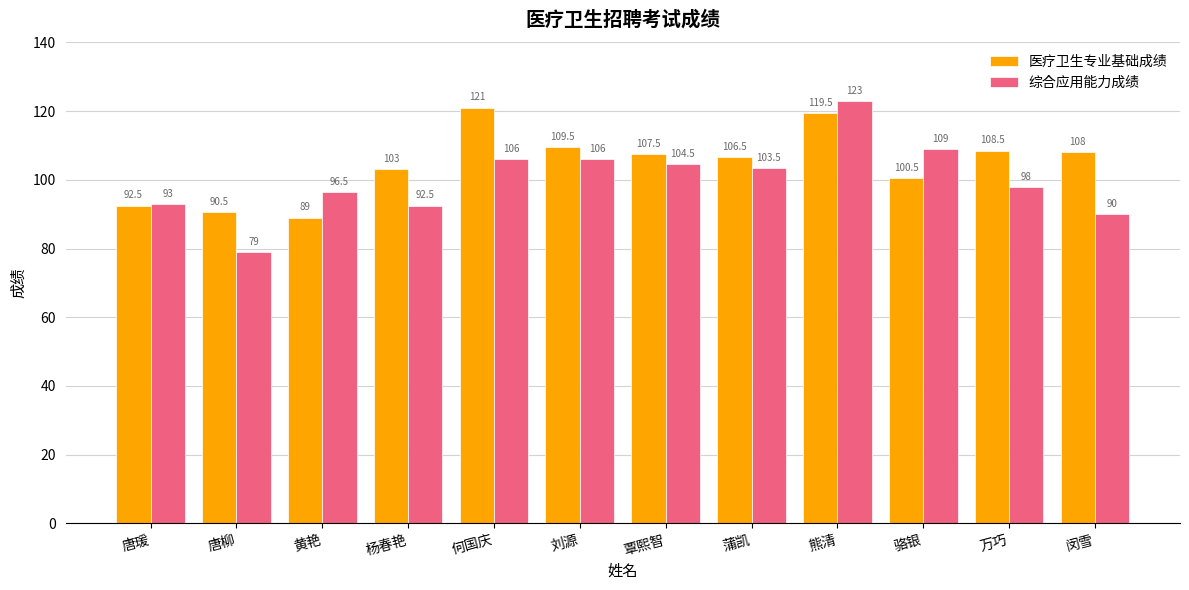

What is the sum of all 医疗卫生专业基础成绩 values?

1256.0